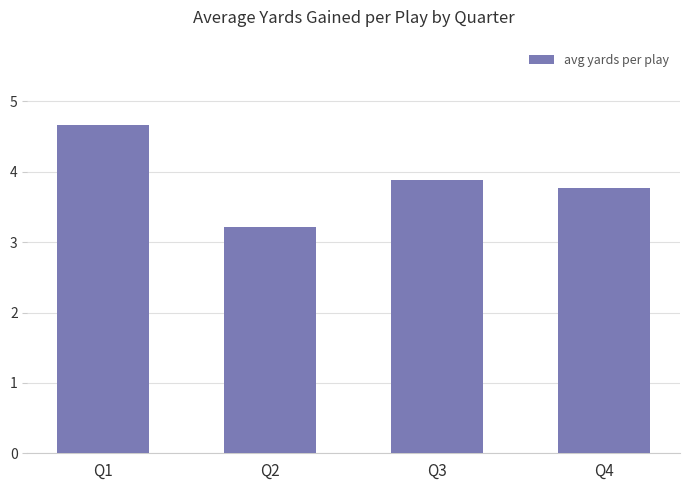

Which category has the highest value across all series?

Q1